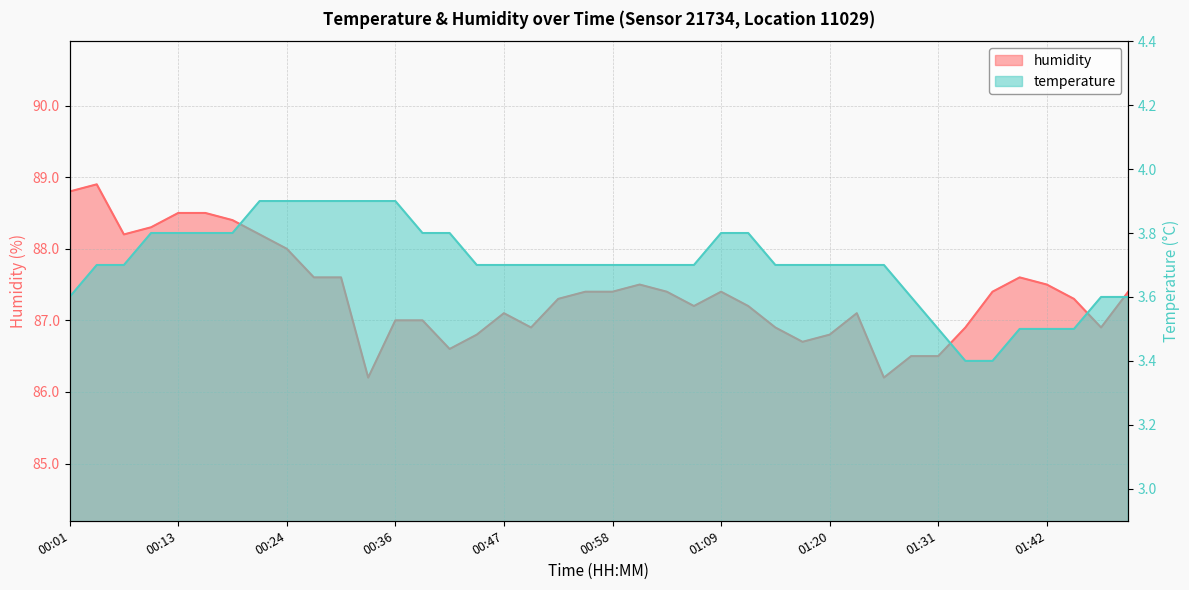

Rank the series at 00:04 from lowest to highest value.

temperature, humidity